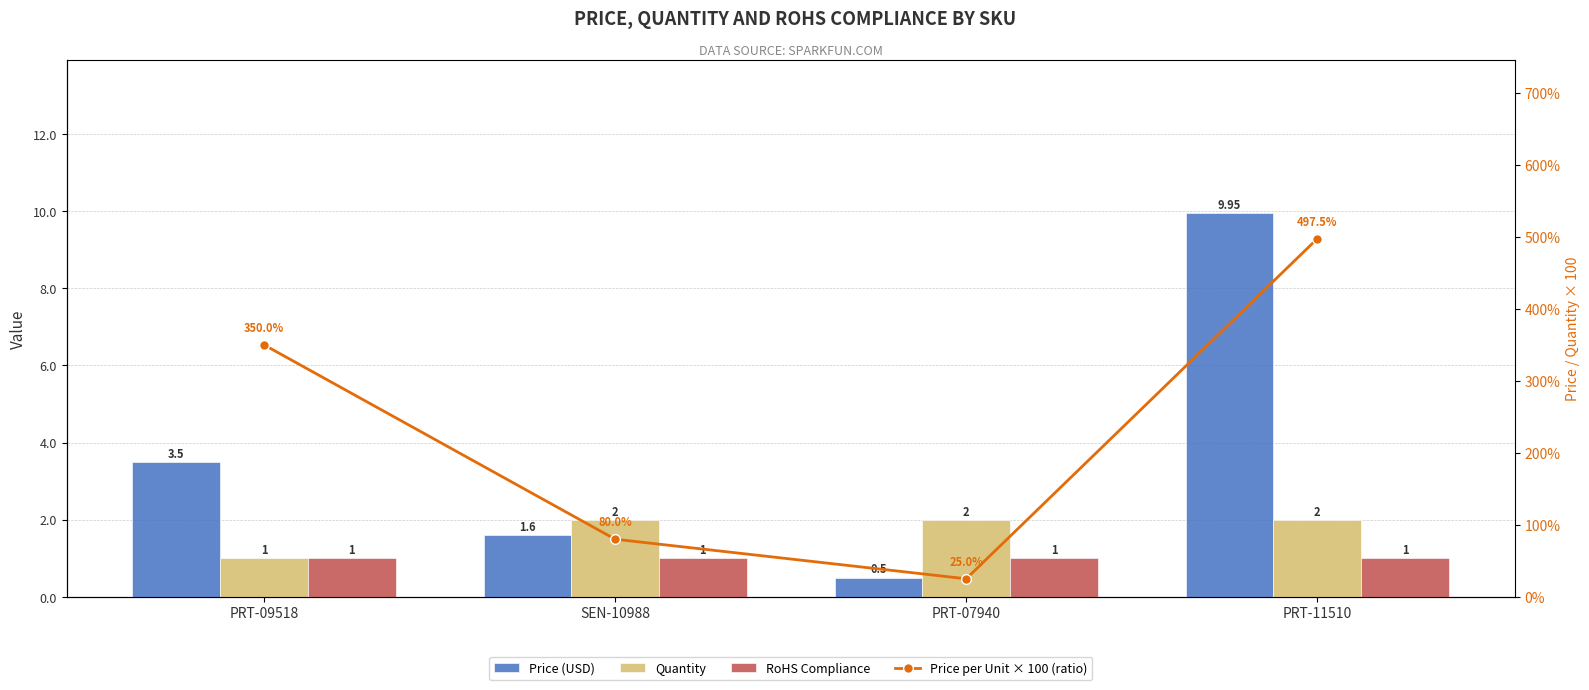

What is the sum of the Price per Unit × 100 (ratio) values at PRT-11510 and PRT-09518?

847.5